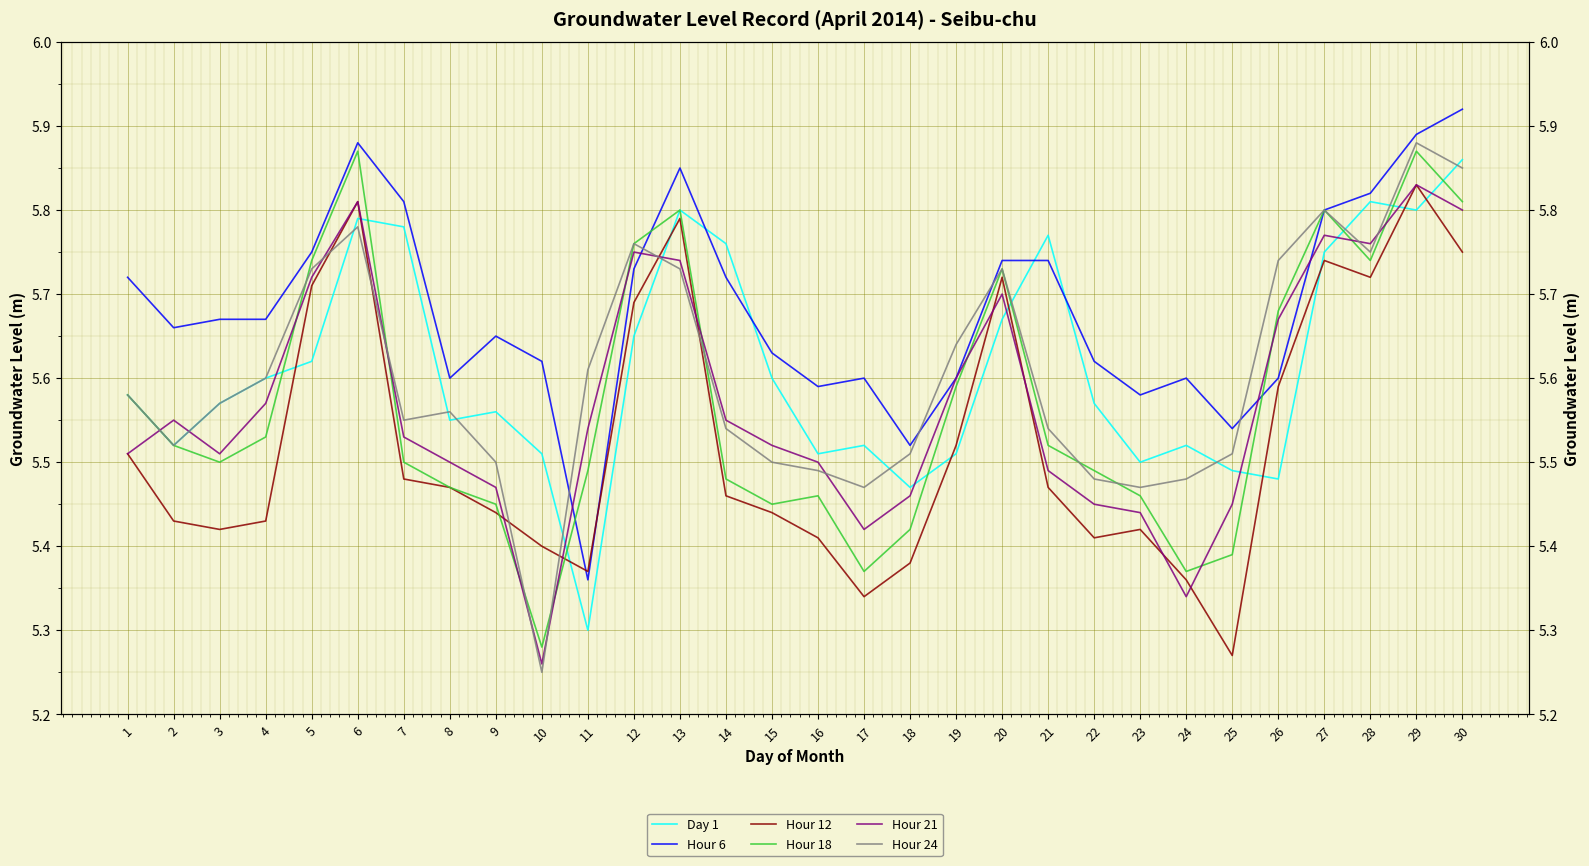

Reading left to right, extract all data points from this chart.

Day 1: 5.6	5.5	5.6	5.6	5.6	5.8	5.8	5.5	5.6	5.5	5.3	5.7	5.8	5.8	5.6	5.5	5.5	5.5	5.5	5.7	5.8	5.6	5.5	5.5	5.5	5.5	5.8	5.8	5.8	5.9
Hour 6: 5.7	5.7	5.7	5.7	5.8	5.9	5.8	5.6	5.7	5.6	5.4	5.7	5.8	5.7	5.6	5.6	5.6	5.5	5.6	5.7	5.7	5.6	5.6	5.6	5.5	5.6	5.8	5.8	5.9	5.9
Hour 12: 5.5	5.4	5.4	5.4	5.7	5.8	5.5	5.5	5.4	5.4	5.4	5.7	5.8	5.5	5.4	5.4	5.3	5.4	5.5	5.7	5.5	5.4	5.4	5.4	5.3	5.6	5.7	5.7	5.8	5.8
Hour 18: 5.6	5.5	5.5	5.5	5.7	5.9	5.5	5.5	5.5	5.3	5.5	5.8	5.8	5.5	5.5	5.5	5.4	5.4	5.6	5.7	5.5	5.5	5.5	5.4	5.4	5.7	5.8	5.7	5.9	5.8
Hour 21: 5.5	5.5	5.5	5.6	5.7	5.8	5.5	5.5	5.5	5.3	5.5	5.8	5.7	5.5	5.5	5.5	5.4	5.5	5.6	5.7	5.5	5.5	5.4	5.3	5.5	5.7	5.8	5.8	5.8	5.8
Hour 24: 5.6	5.5	5.6	5.6	5.7	5.8	5.5	5.6	5.5	5.2	5.6	5.8	5.7	5.5	5.5	5.5	5.5	5.5	5.6	5.7	5.5	5.5	5.5	5.5	5.5	5.7	5.8	5.8	5.9	5.8